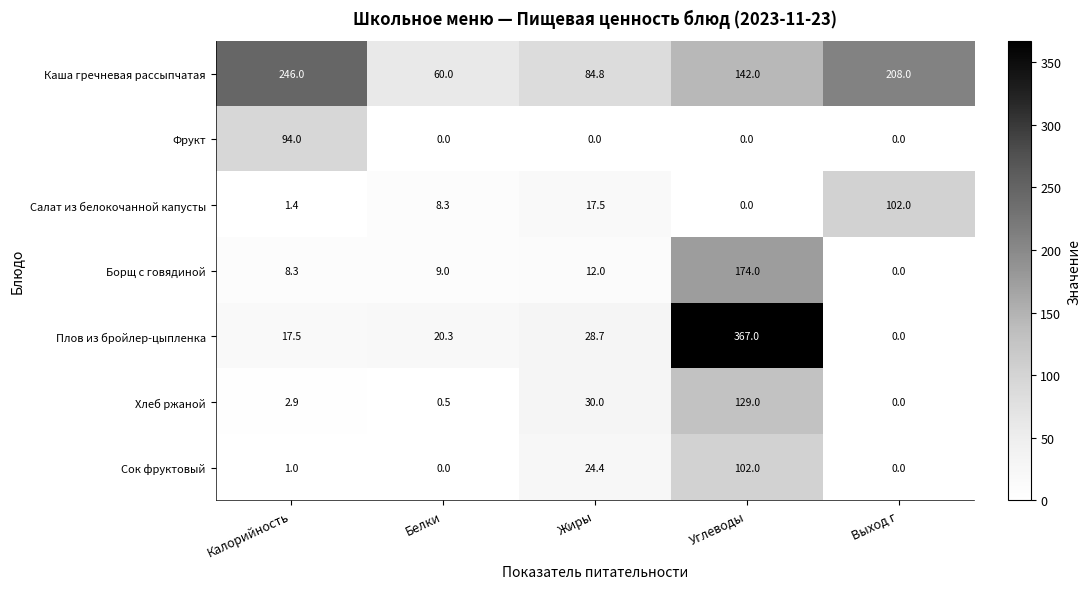

Rank the categories by Каша гречневая рассыпчатая value from lowest to highest.

Белки, Жиры, Углеводы, Выход г, Калорийность